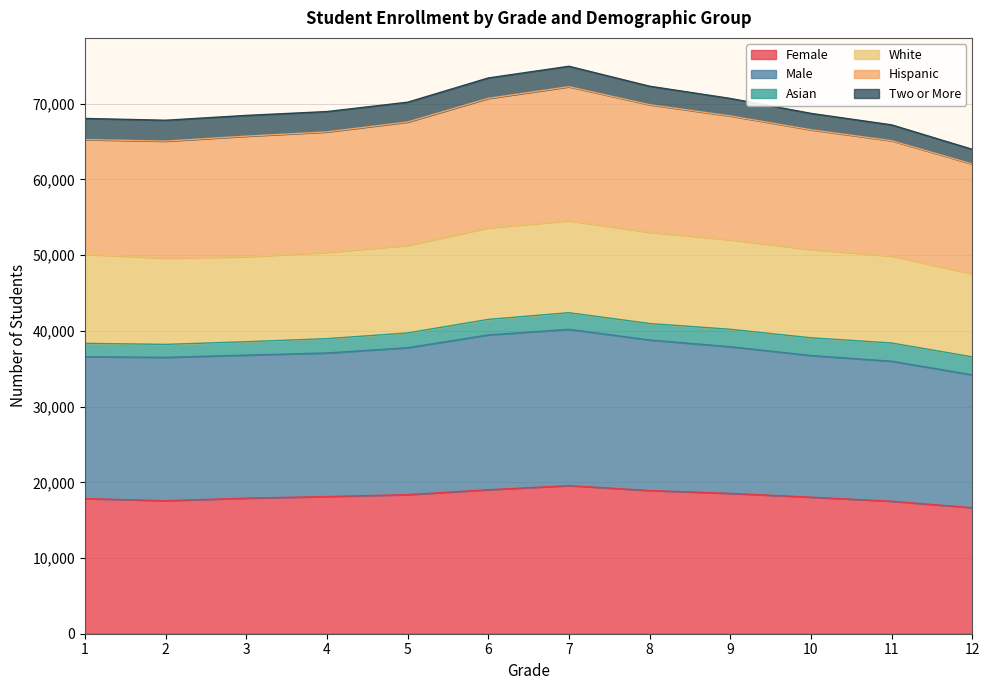

True or false: Hispanic has a value of 16929 at 2.

False